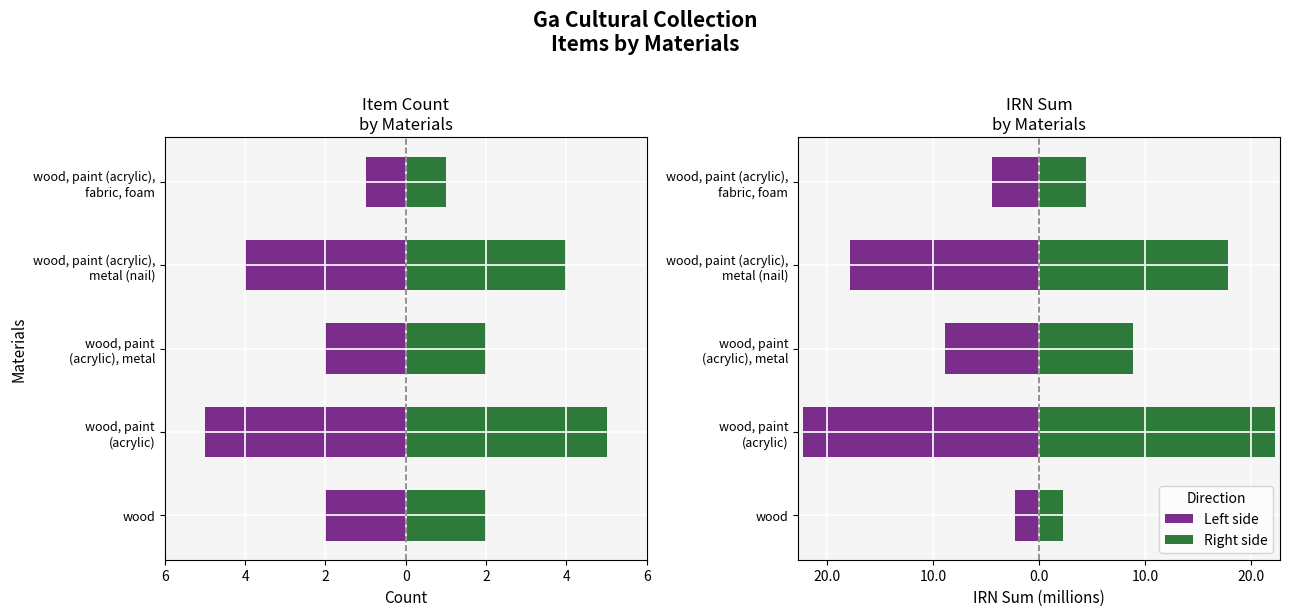

List the series in order of their peak value, highest first.

IRN Total (right), Item Count (right), Item Count (left), IRN Total (left)